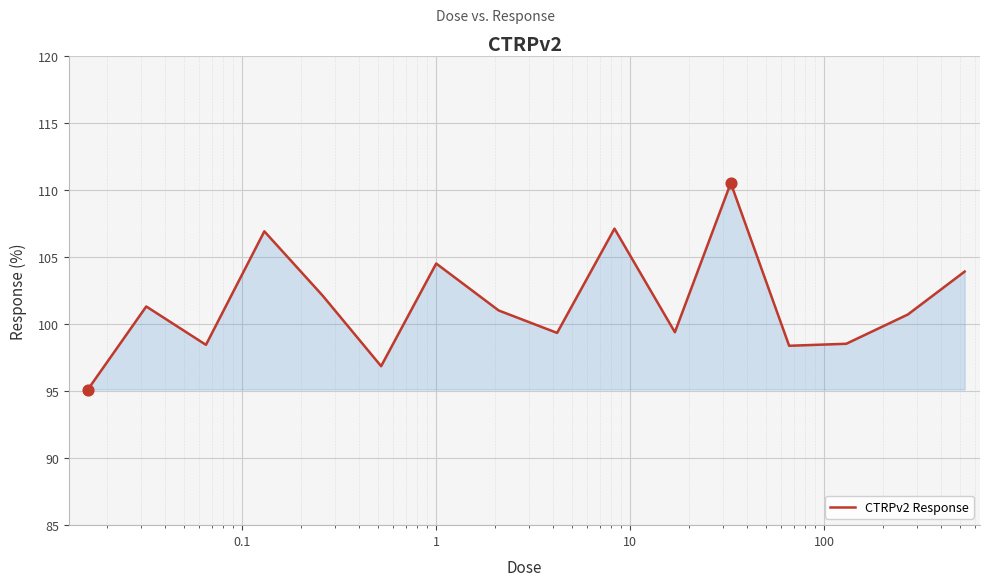

What is the difference between the maximum and minimum values?

15.4